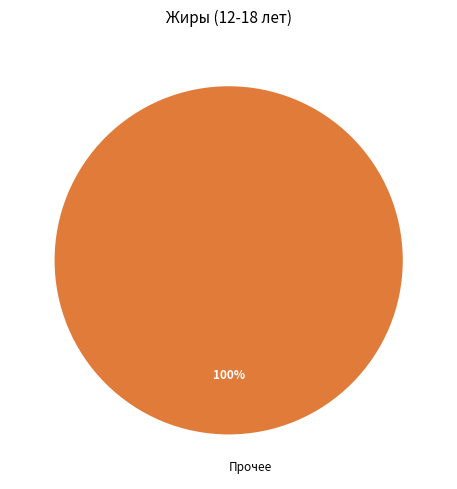

Does any single category account for the majority?

Yes